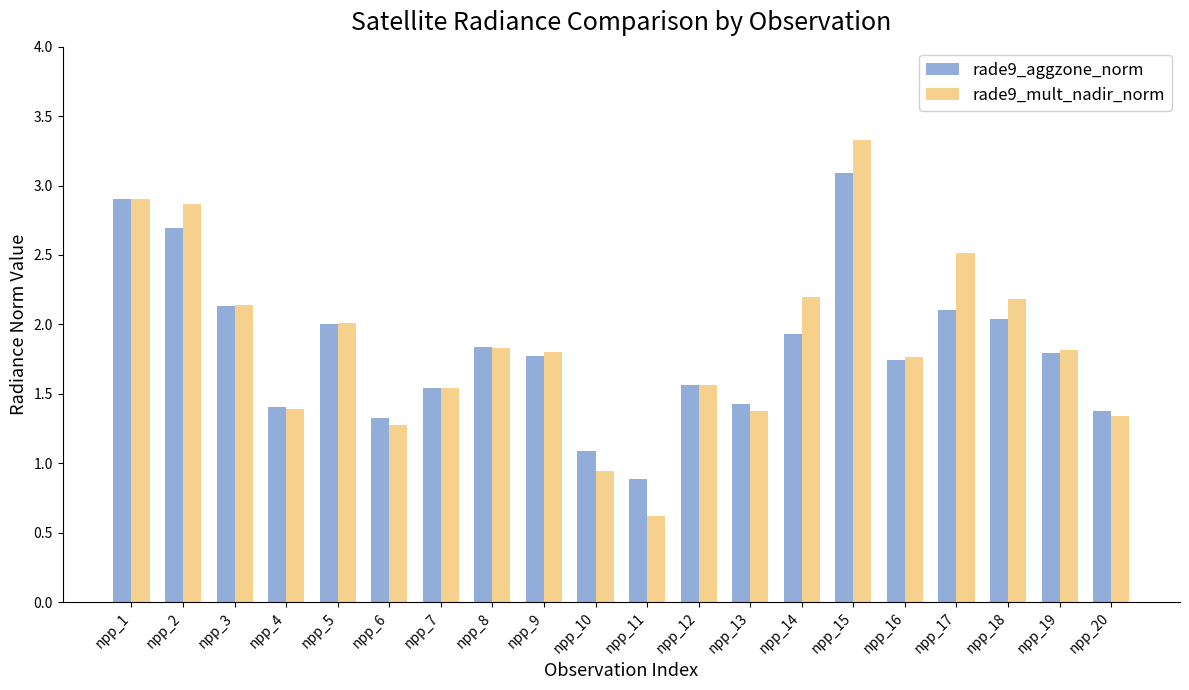

True or false: rade9_aggzone_norm has a value of 1.8 at npp_8.

True